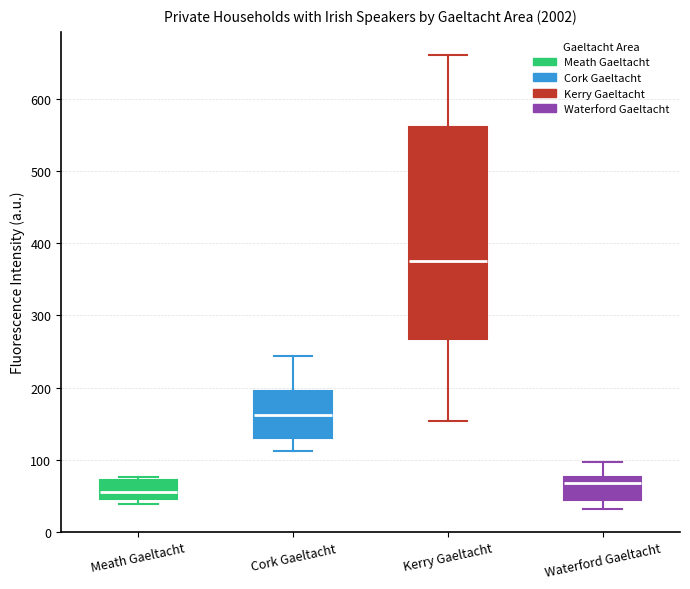

Reading left to right, read every box against the y-axis: the position of its median line, the range the box covers, and the ends of its whiskers. The values are not printed on the chart, so give them approximately, as read against the axis.

Meath Gaeltacht: median 50 (just above the box's lower edge), box 50 to 70, whiskers 40 to 80
Cork Gaeltacht: median 160, box 130 to 190, whiskers 110 to 240
Kerry Gaeltacht: median 380, box 270 to 560, whiskers 150 to 660
Waterford Gaeltacht: median 70, box 40 to 80, whiskers 30 to 100